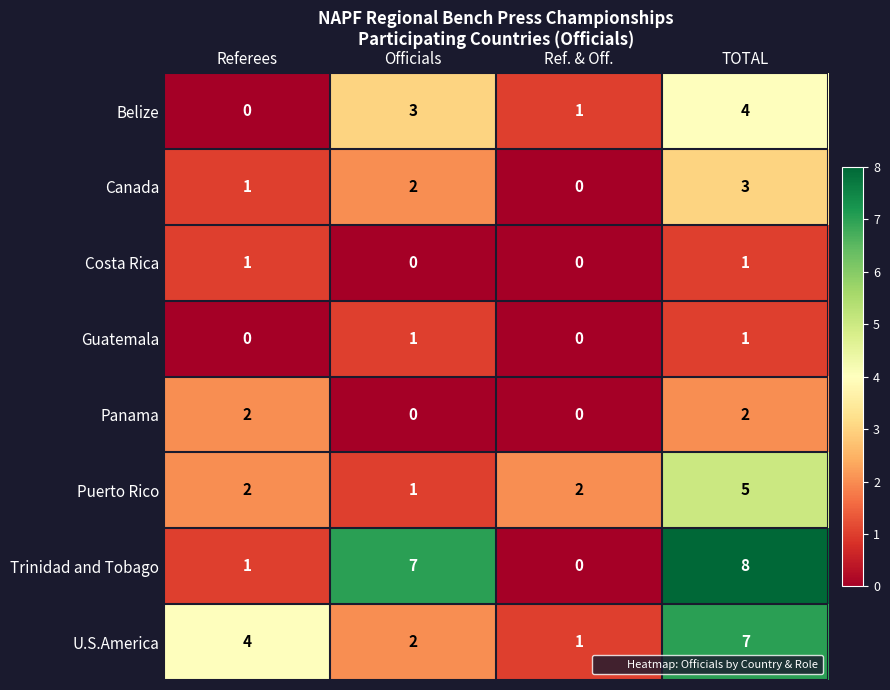

At how many categories does at least one series exceed 0?

4